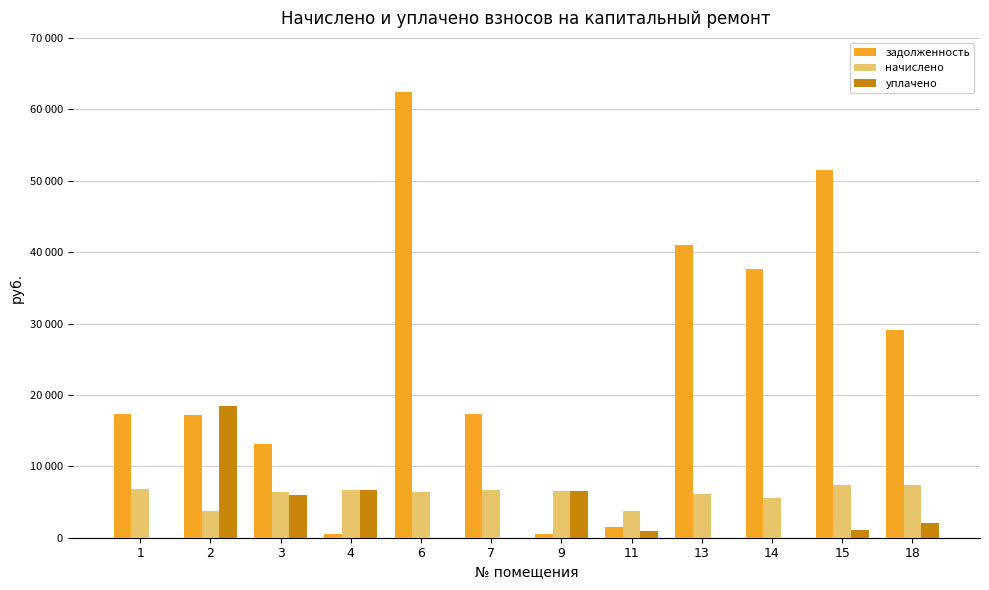

Does the chart contain stacked bars?

No